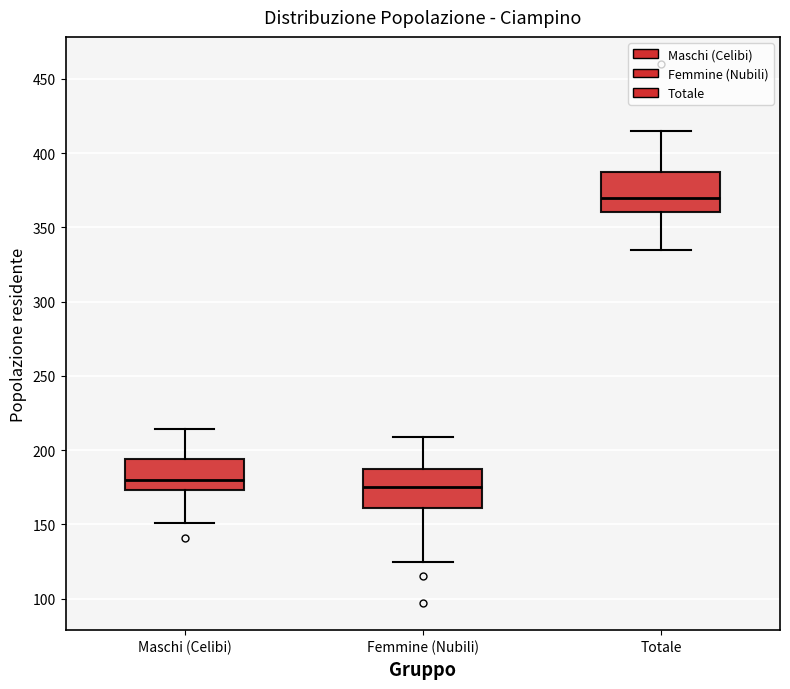

Where does the upper whisker of the box for Totale end on the y-axis? The values are not printed on the chart, so give them approximately, as read against the axis.

415